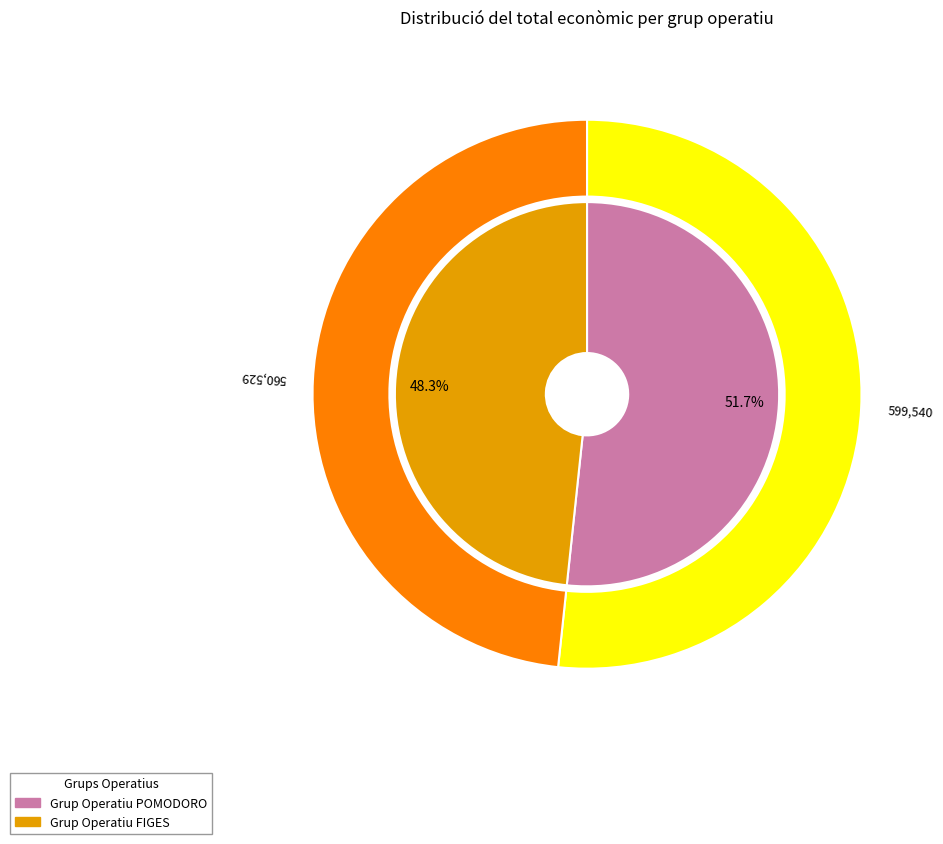

What is the total percentage of Grup Operatiu POMODORO and Grup Operatiu FIGES?

100.0%